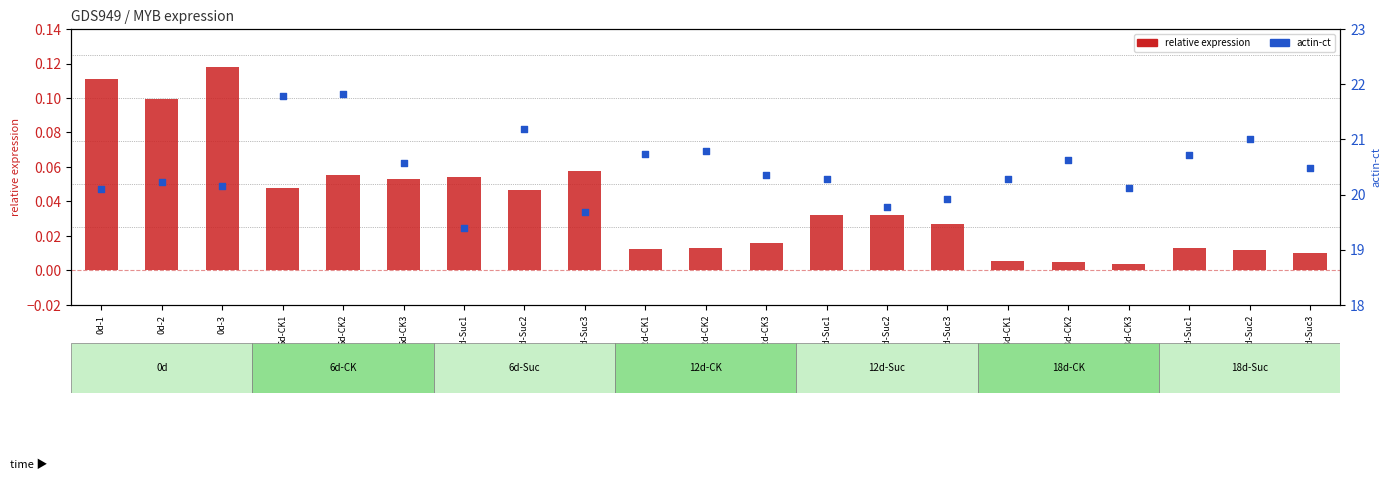

Which series has the largest Y range (max minus min)?

actin-ct